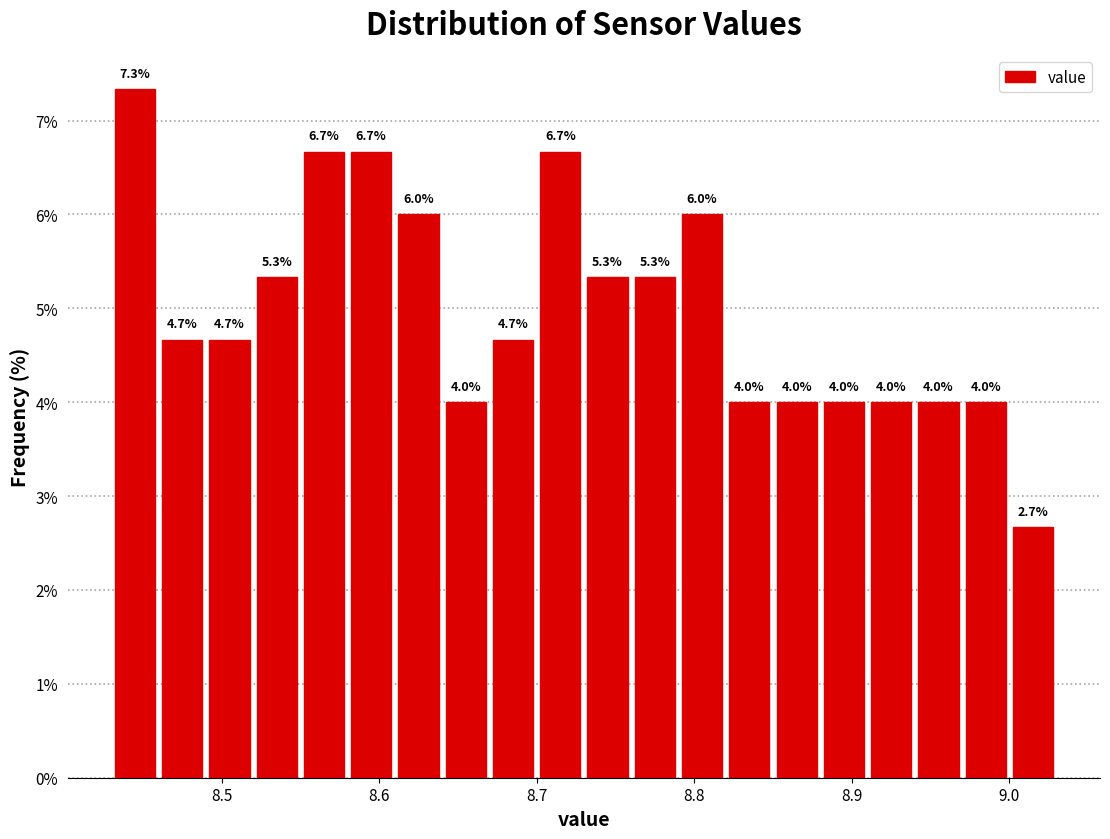

Around what value on the x-axis is the tallest bar? Give the approximate position of its centre, as read against the axis.

8.45